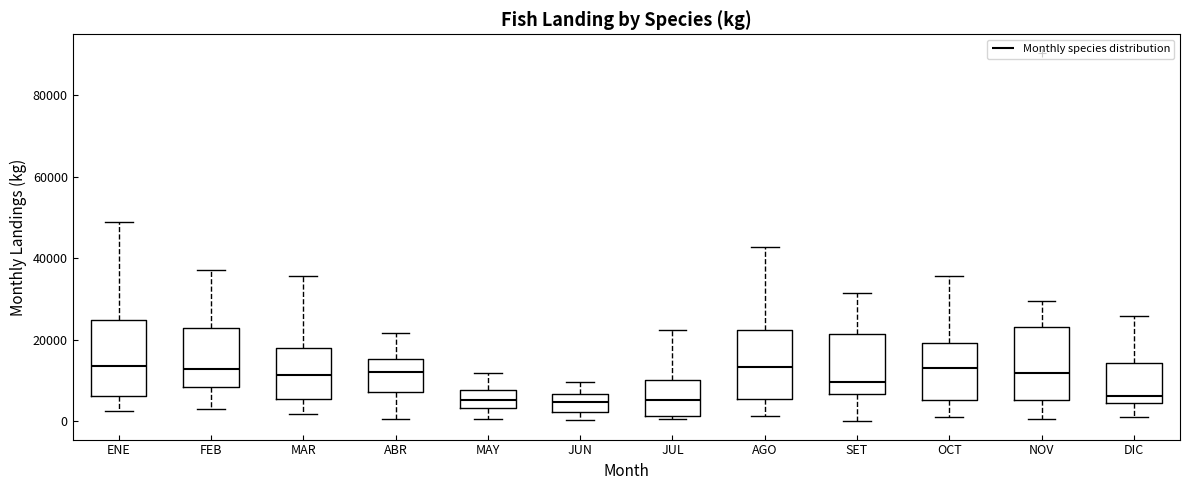

Reading left to right, read every box against the y-axis: the position of its median line, the range the box covers, and the ends of its whiskers. The values are not printed on the chart, so give them approximately, as read against the axis.

ENE: median 14000, box 6000 to 24000, whiskers 2000 to 48000
FEB: median 12000, box 8000 to 22000, whiskers 2000 to 38000
MAR: median 12000, box 6000 to 18000, whiskers 2000 to 36000
ABR: median 12000, box 8000 to 16000, whiskers 0 to 22000
MAY: median 6000, box 4000 to 8000, whiskers 0 to 12000
JUN: median 4000, box 2000 to 6000, whiskers 0 to 10000
JUL: median 6000, box 2000 to 10000, whiskers 0 to 22000
AGO: median 14000, box 6000 to 22000, whiskers 2000 to 42000
SET: median 10000, box 6000 to 22000, whiskers 0 to 32000
OCT: median 12000, box 6000 to 20000, whiskers 0 to 36000
NOV: median 12000, box 6000 to 24000, whiskers 0 to 30000
DIC: median 6000, box 4000 to 14000, whiskers 0 to 26000